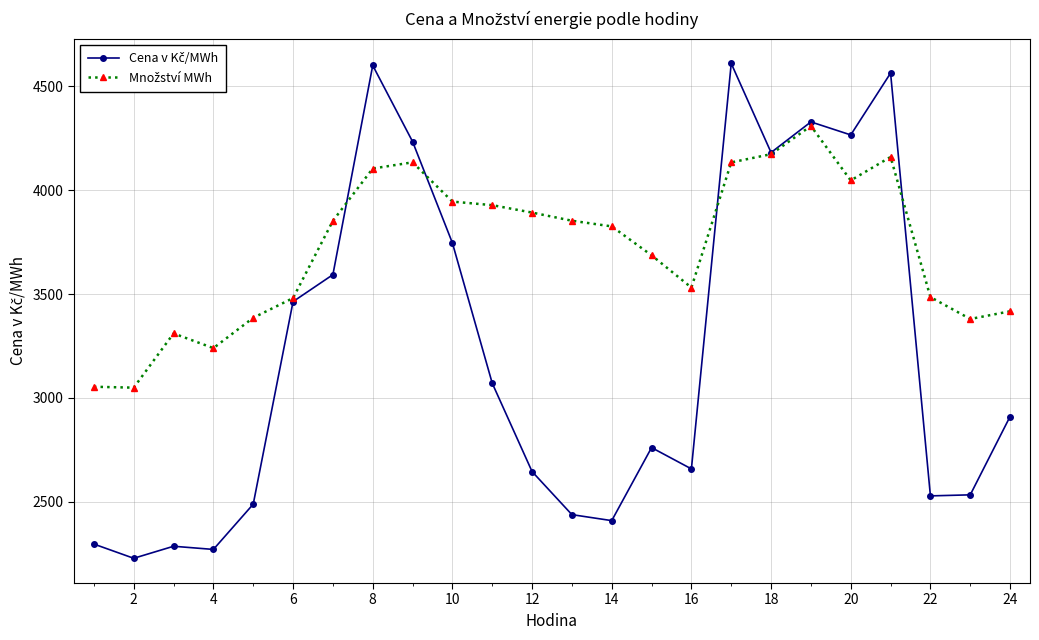

What is the greatest value displayed?

4610.4